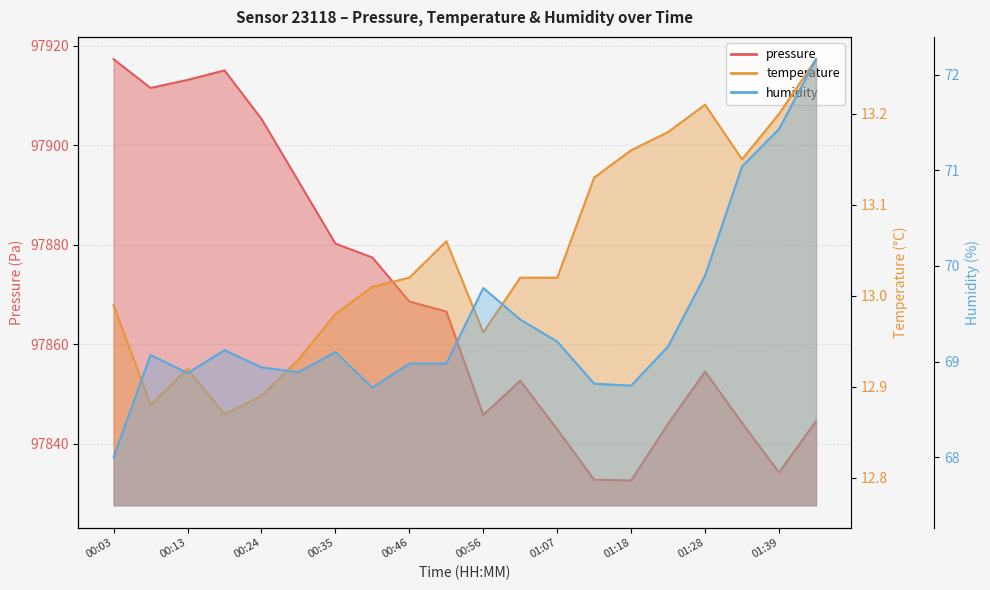

In humidity, how many points are lower than both neighbors (excluding endpoints)?

4